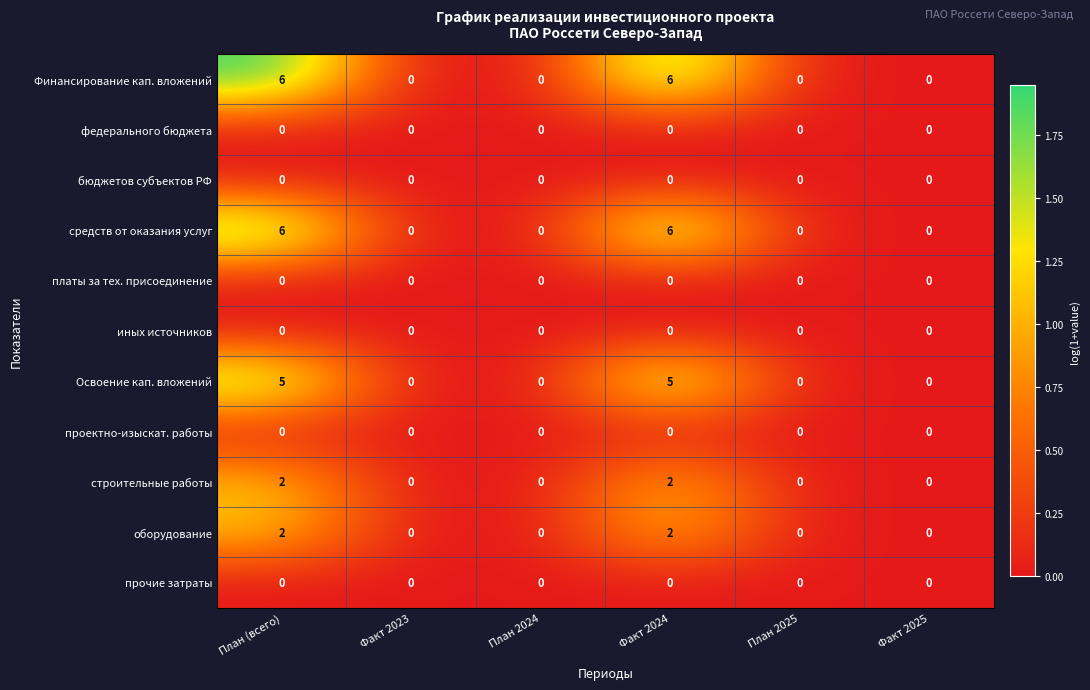

How many categories are shown in the chart?

6